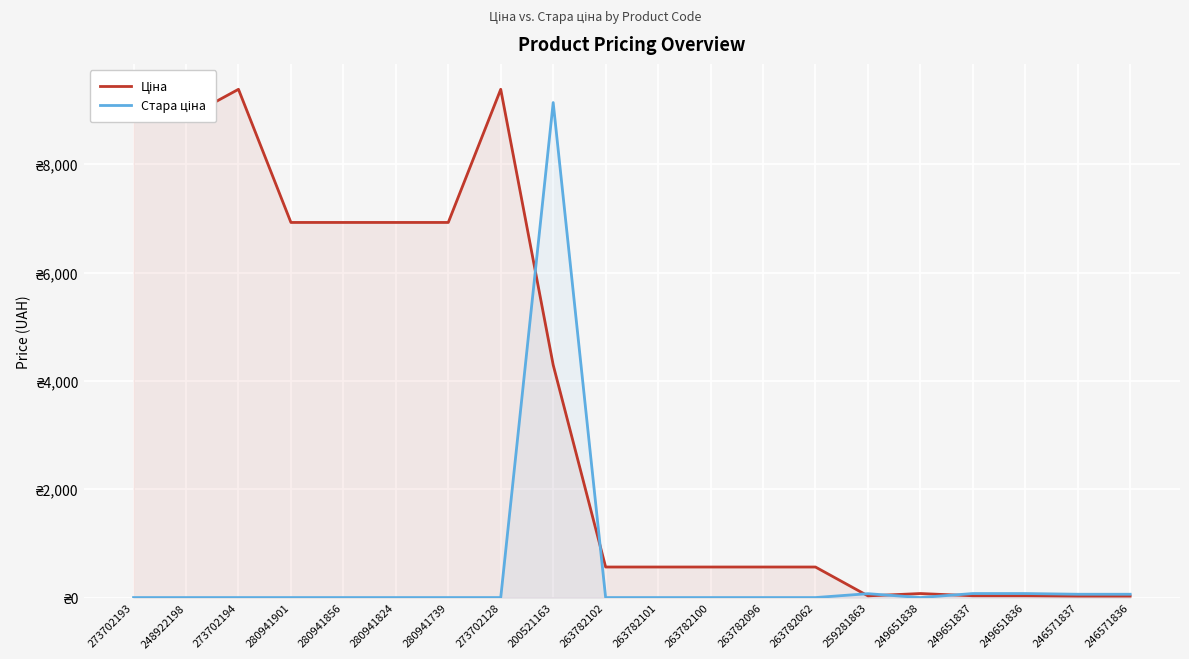

Which category has the lowest value in the Ціна series?

246571837